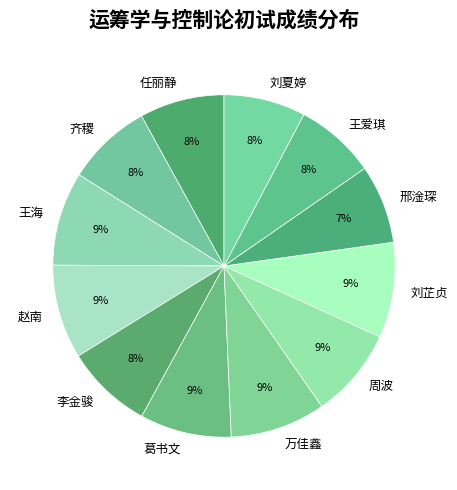

How many segments does this pie chart have?

12